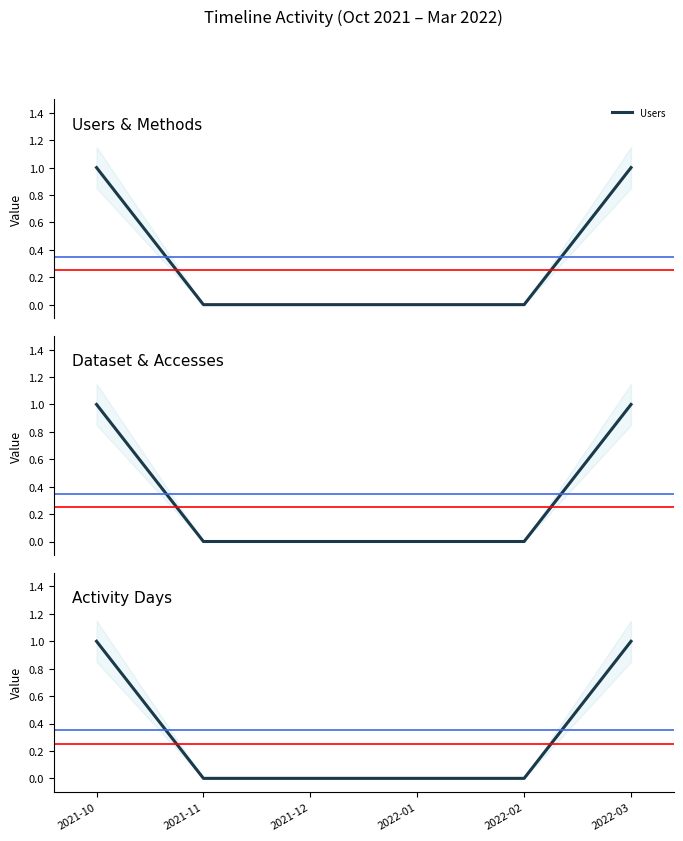

Which label corresponds to the smallest value in the chart?

2021-11